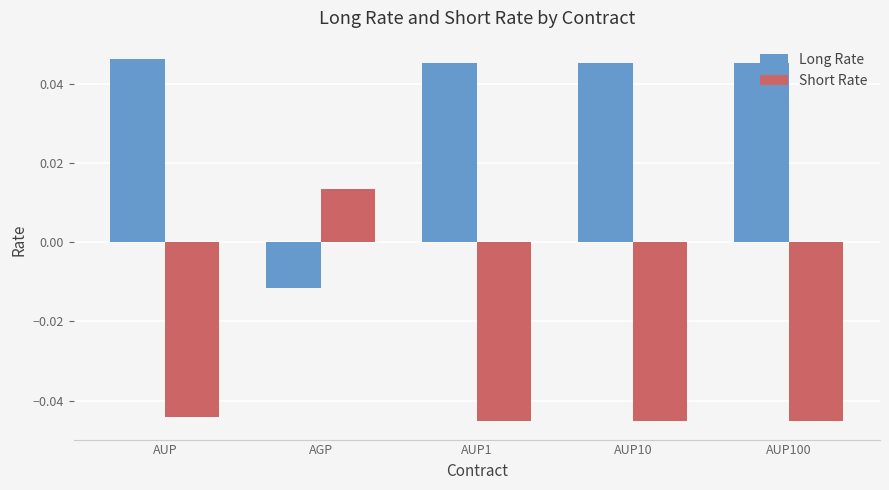

What are all the series names shown in the legend?

Long Rate, Short Rate